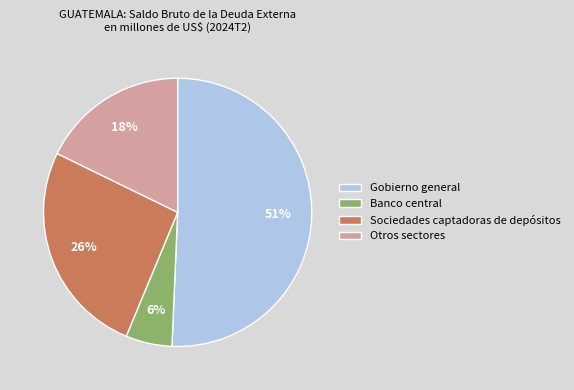

What is the ratio of the value at Banco central to the value at Sociedades captadoras de depósitos?

0.2